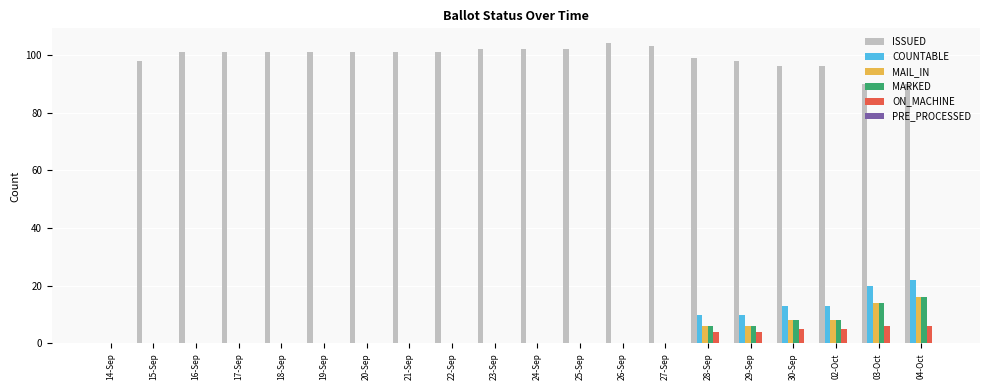

The MAIL_IN series shows 0 at 24-Sep. True or false?

True